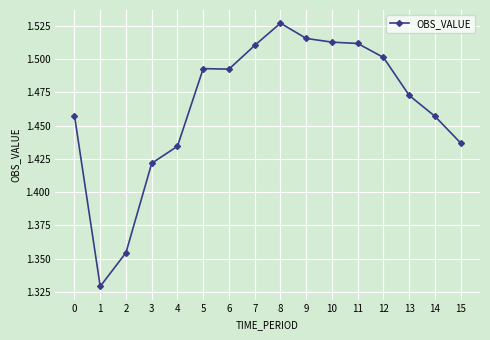

Between 3 and 1, which is larger?

3